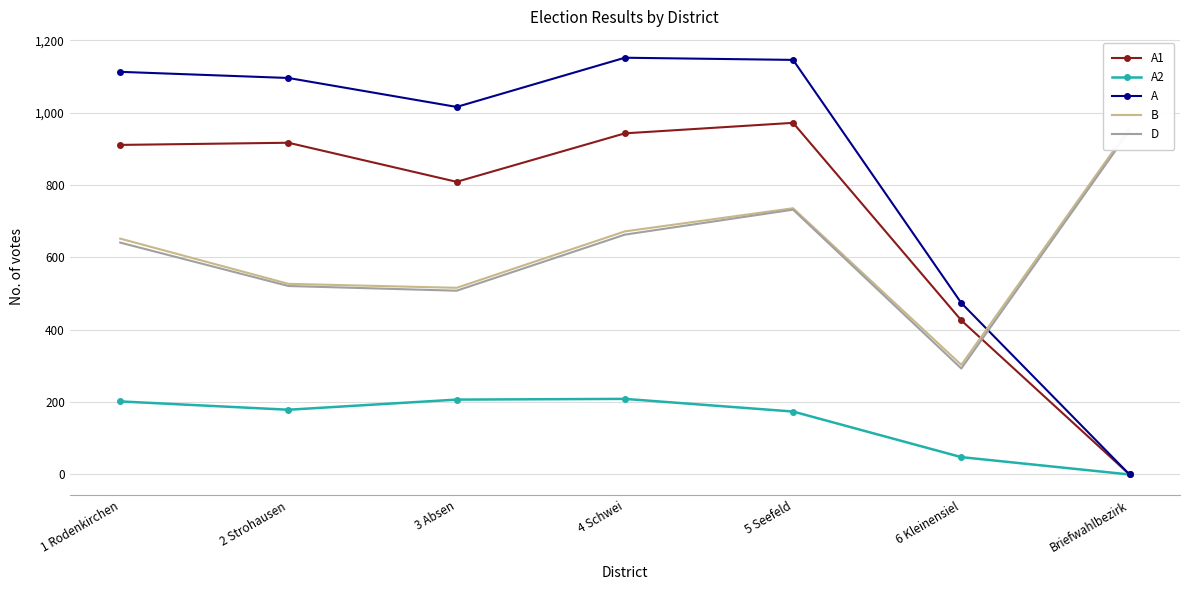

Read the A1 value at 4 Schwei, to the nearest 100.

900